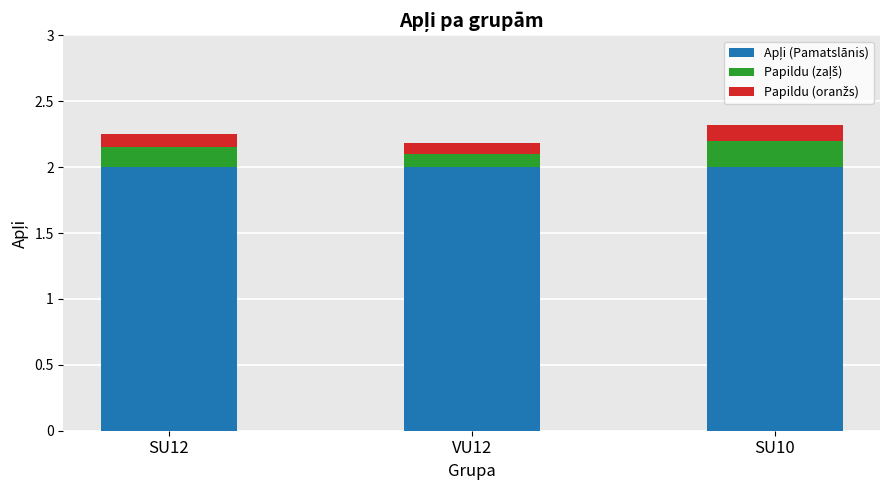

What is the total value across all series at SU10?

2.3